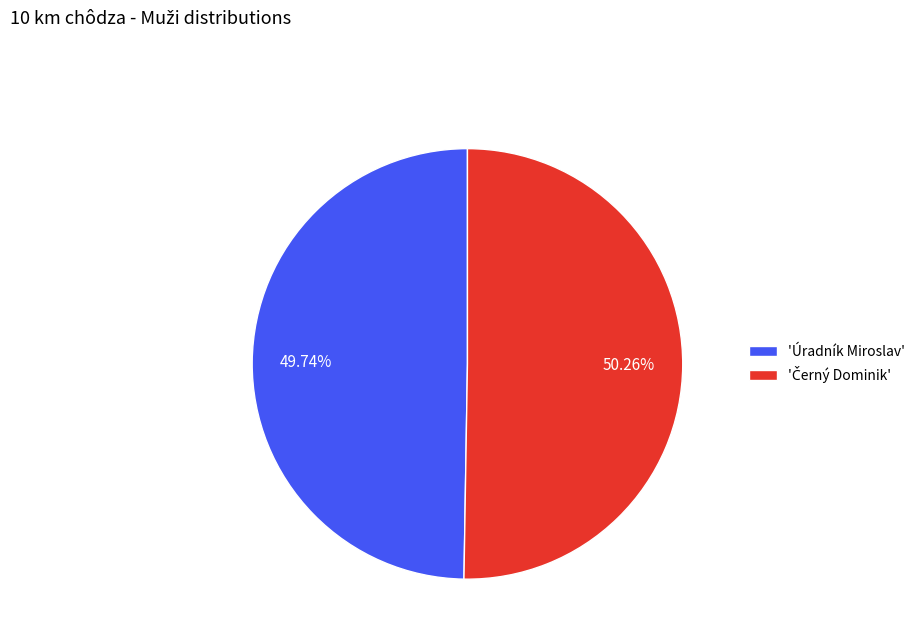

Which category has the smallest portion of the pie?

'Úradník Miroslav'